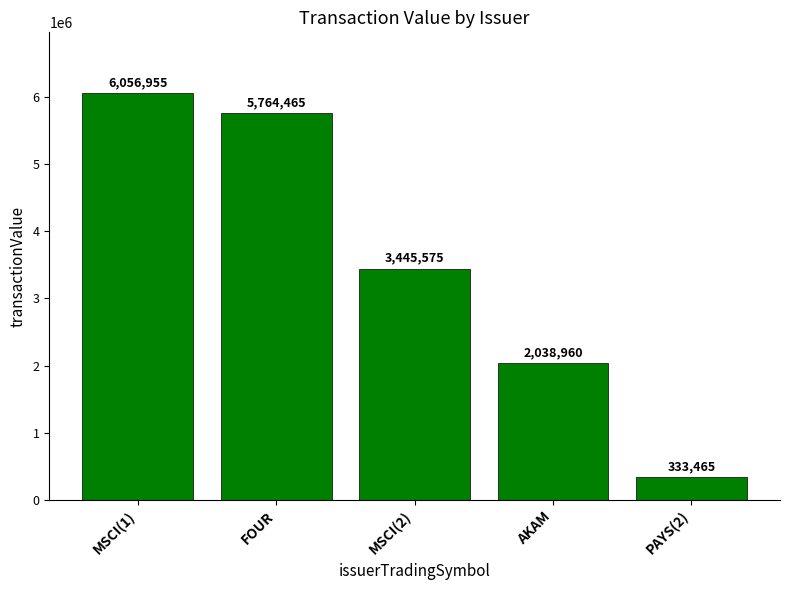

What is the minimum value shown in the chart?

333465